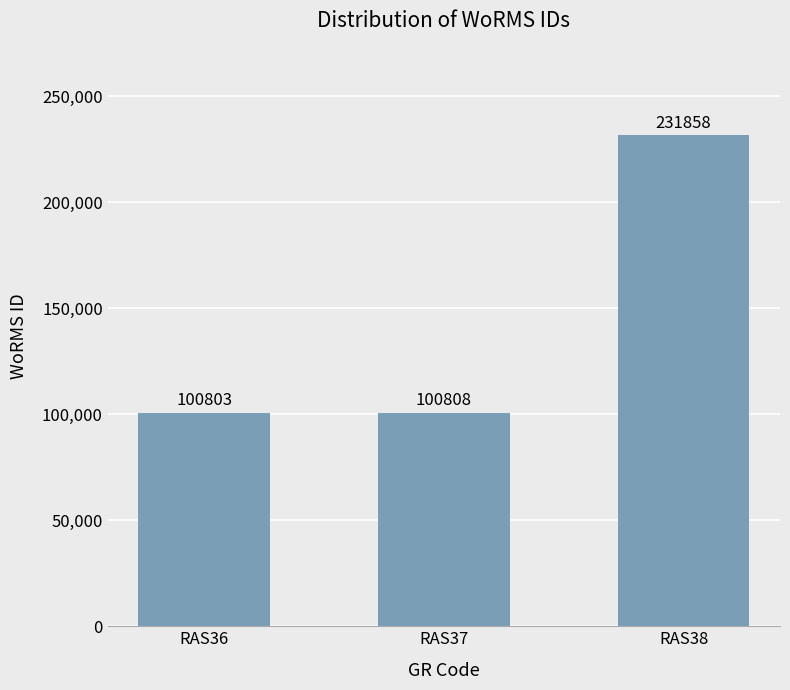

Are the bars horizontal?

No